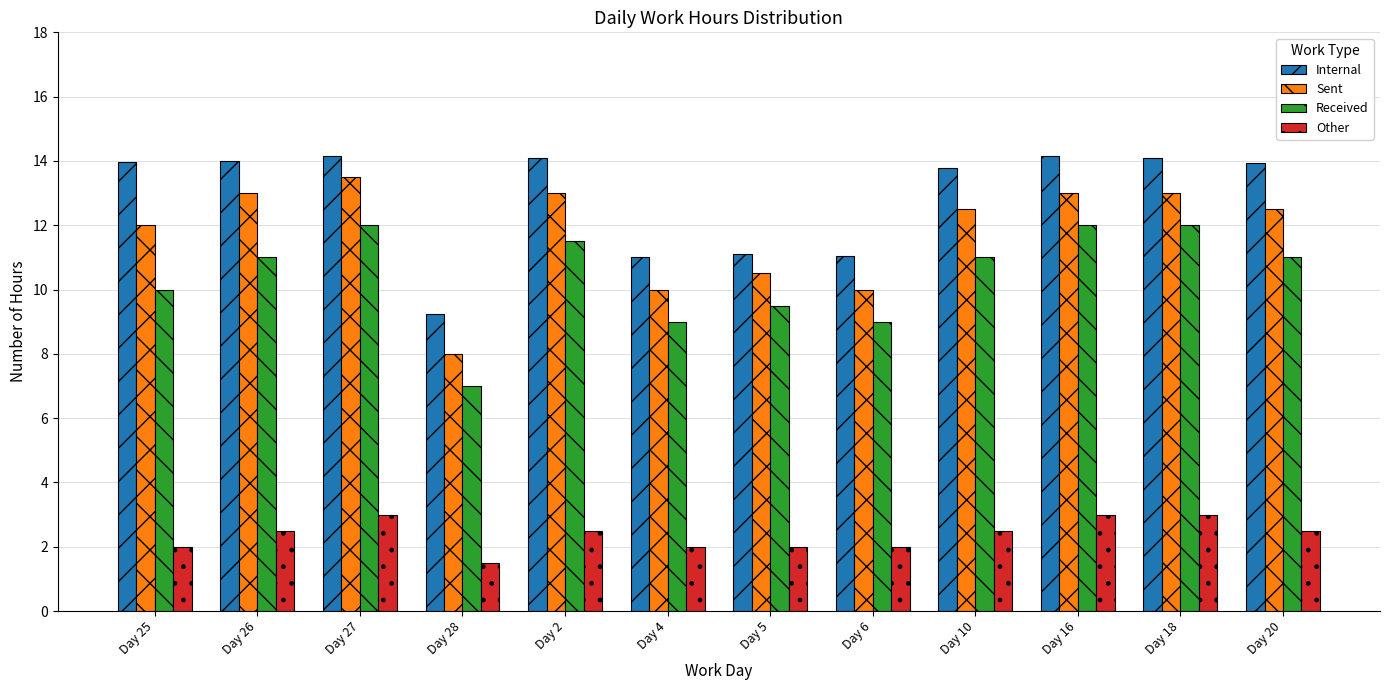

What is the spread (max minus min) of values at Day 27?

11.2